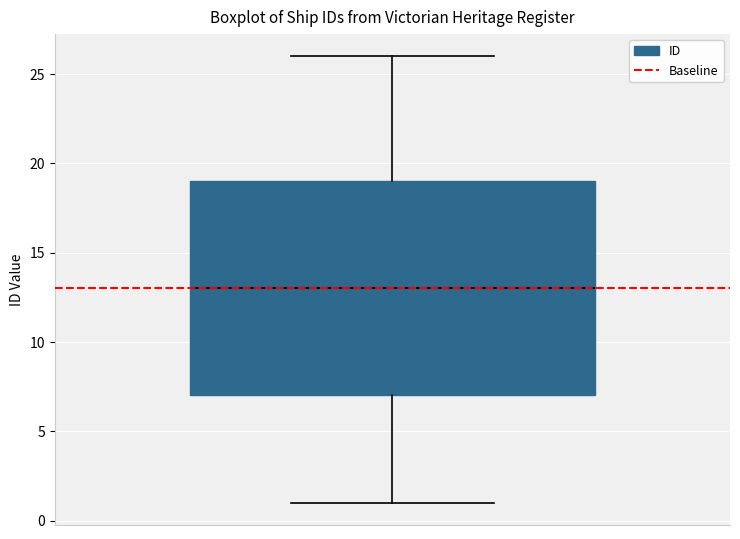

Transcribe this box plot: give where the median line is, the range the box spans, and where the two whiskers end, as read against the y-axis. The values are not printed on the chart, so give them approximately, as read against the axis.

median 13, box 7 to 19, whiskers 1 to 26